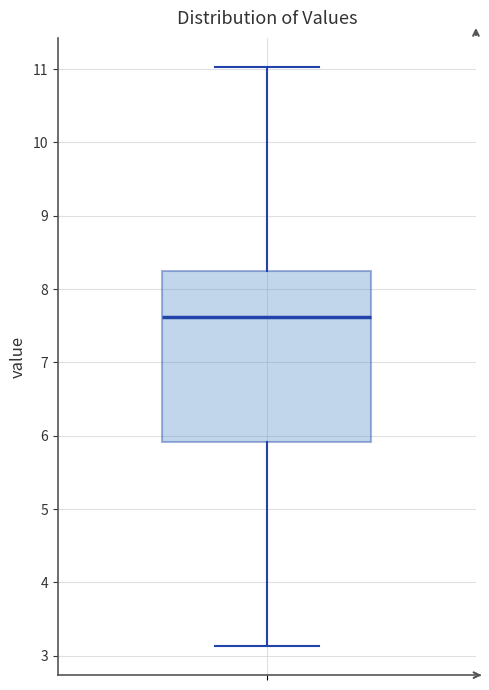

Transcribe this box plot: give where the median line is, the range the box spans, and where the two whiskers end, as read against the y-axis. The values are not printed on the chart, so give them approximately, as read against the axis.

median 7.6, box 5.9 to 8.2, whiskers 3.1 to 11.0